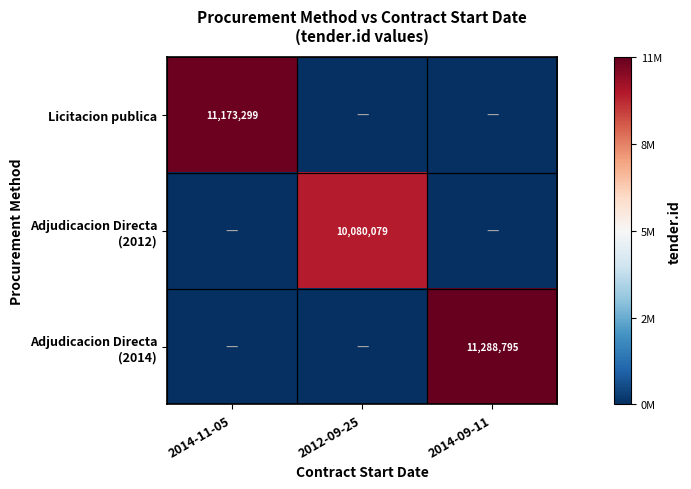

How many data points in Adjudicacion Directa (2014) are above 0?

1